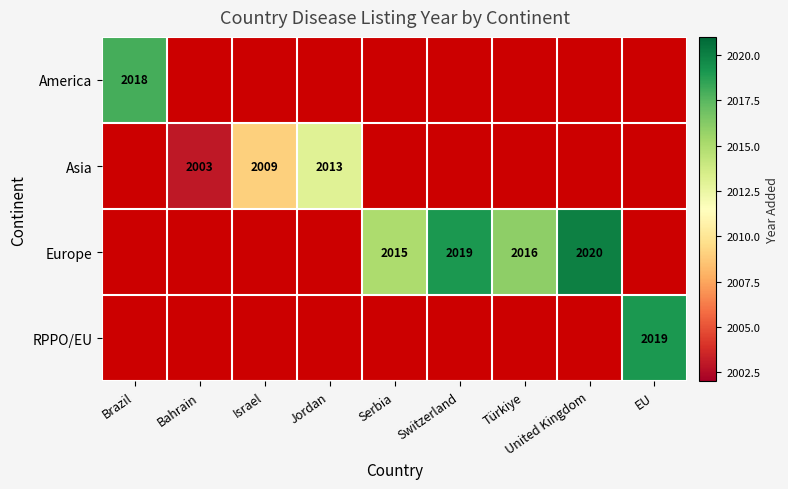

True or false: RPPO/EU has a value of 2019 at EU.

True